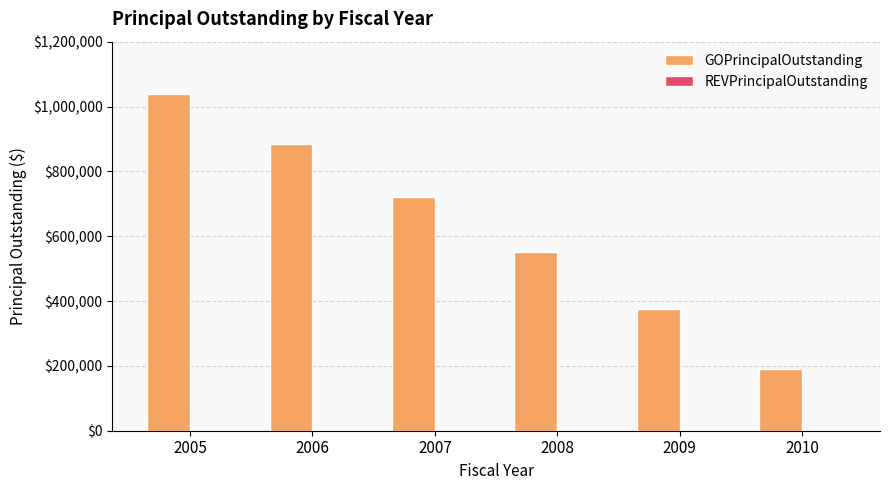

What is the maximum value shown in the chart?

1040000